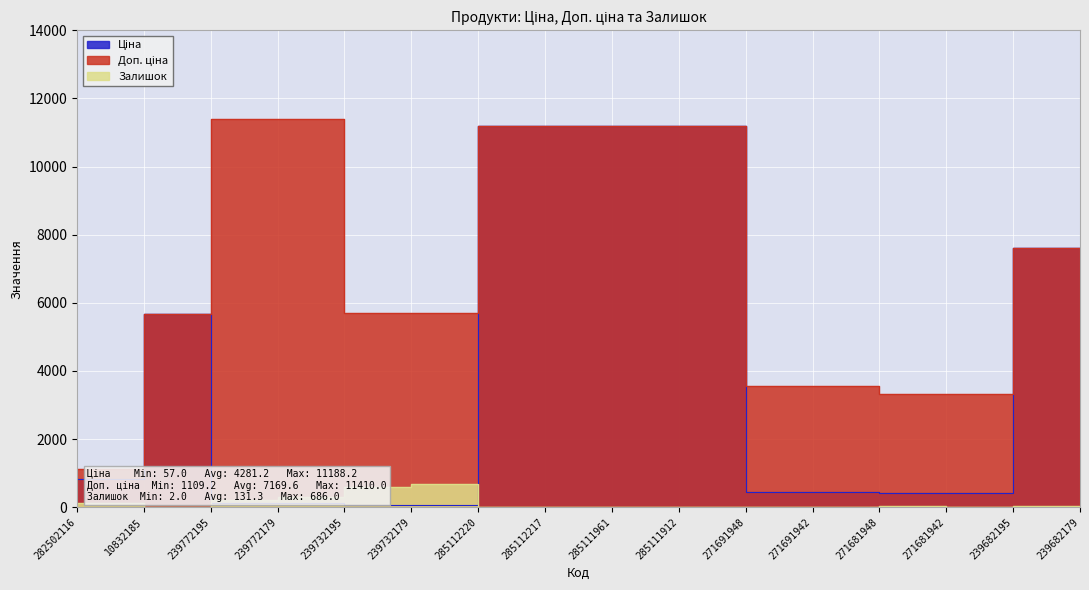

Which series has the largest range (max minus min)?

Ціна